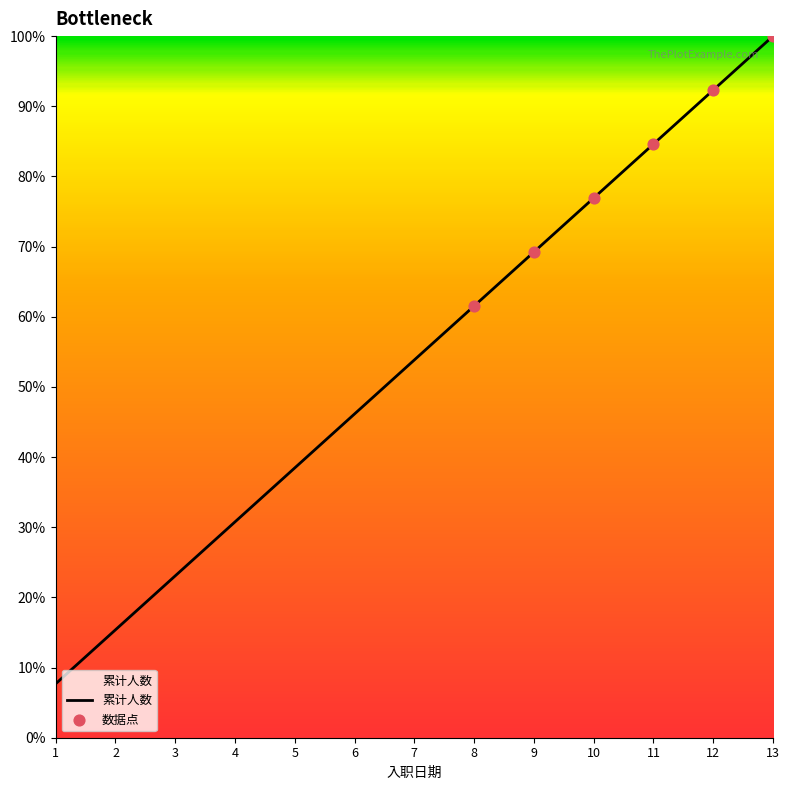

Between 11 and 6, which is larger?

11